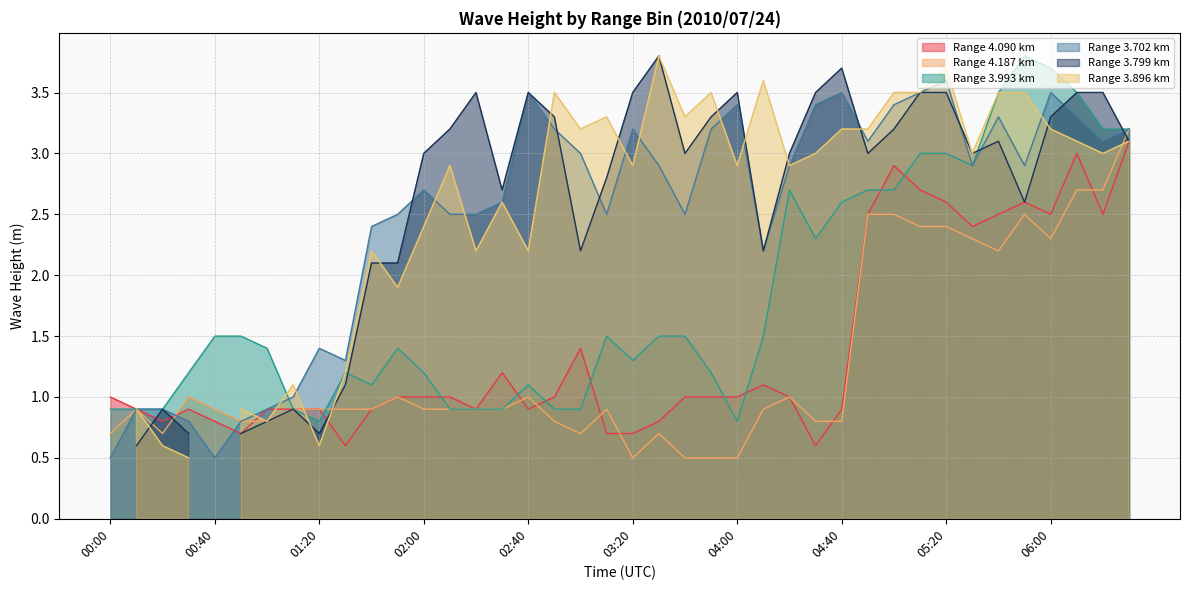

At which label does 3.993 reach its peak?

05:50